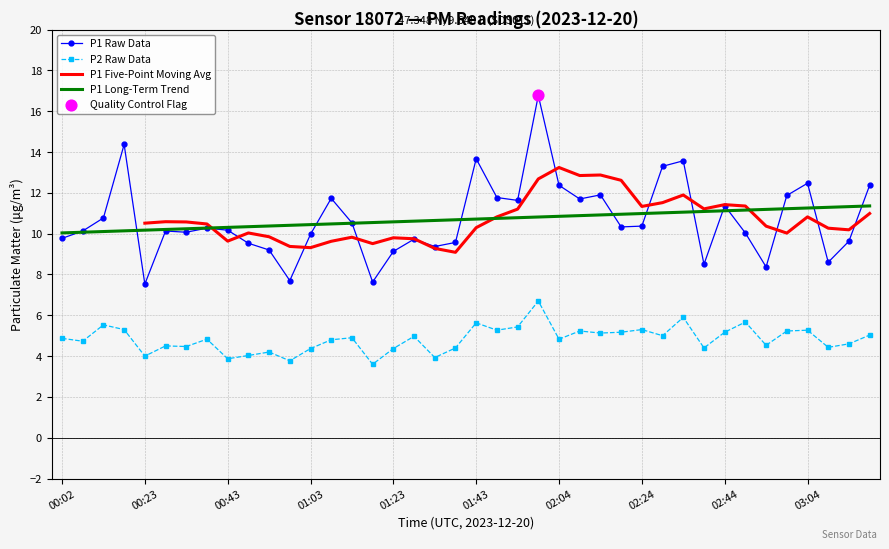

What are all the series names shown in the legend?

P1 Raw Data, P2 Raw Data, P1 Five-Point Moving Avg, P1 Long-Term Trend